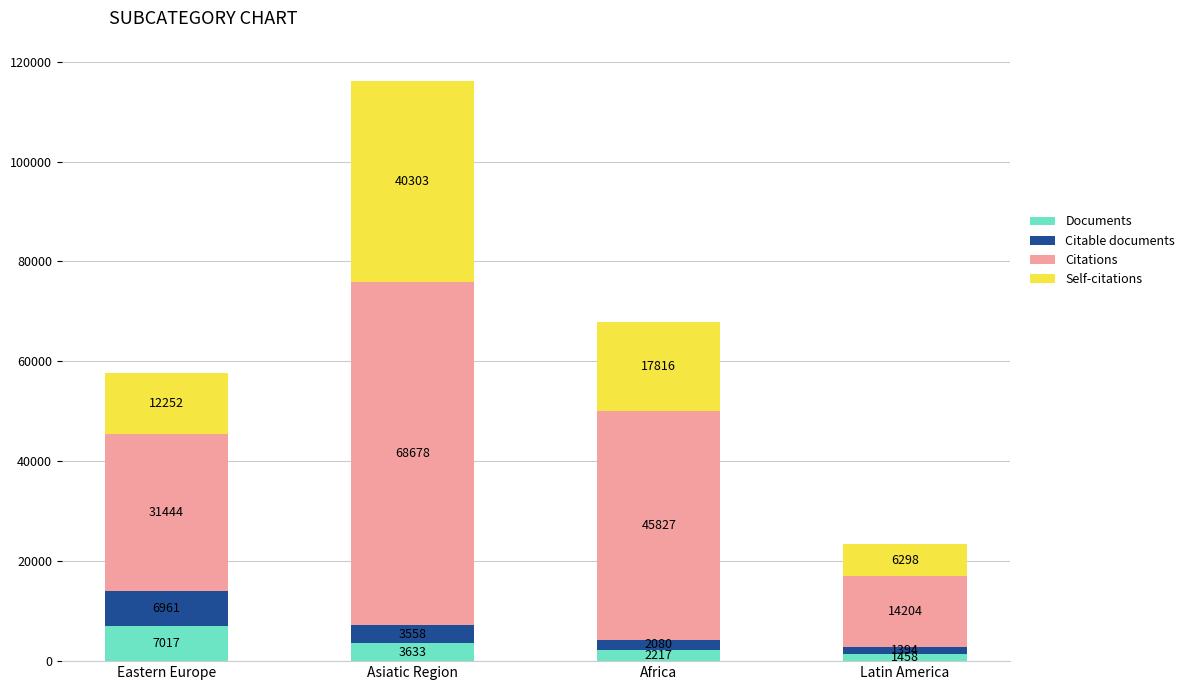

Are the bars grouped side by side (vs. stacked)?

No